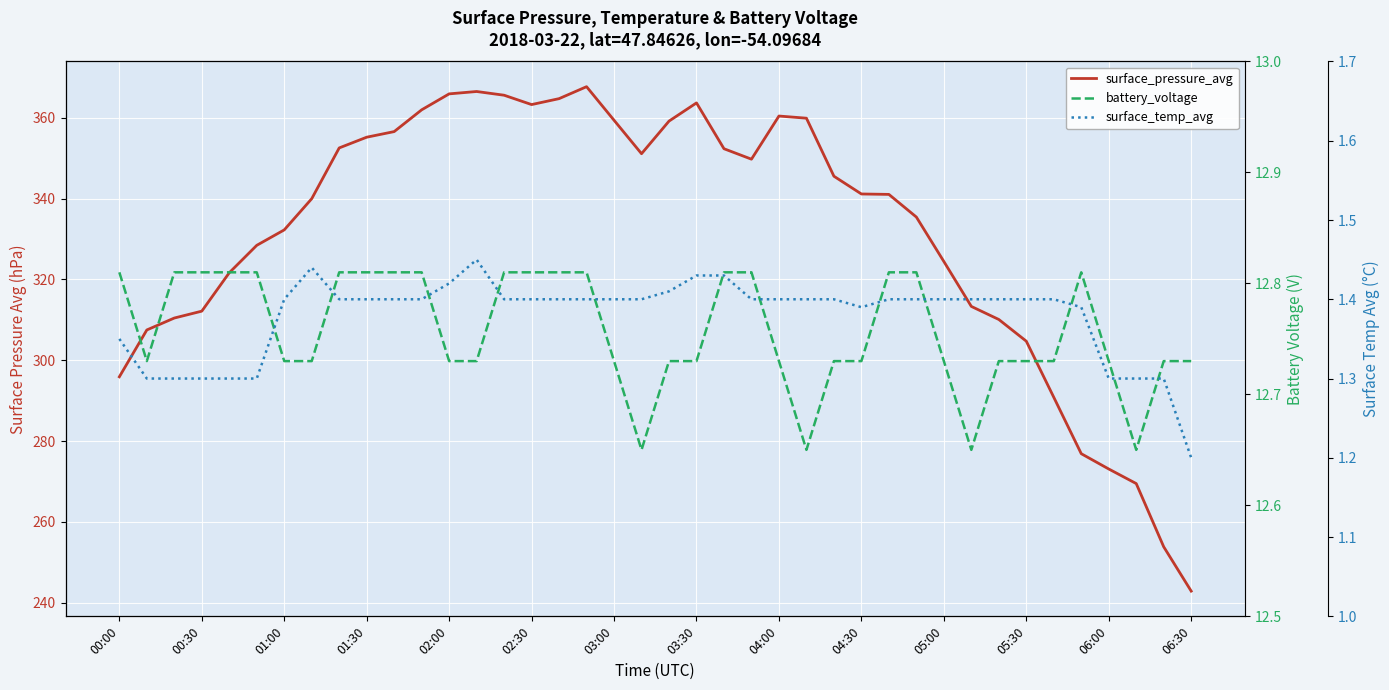

Which series has the largest range (max minus min)?

surface_pressure_avg